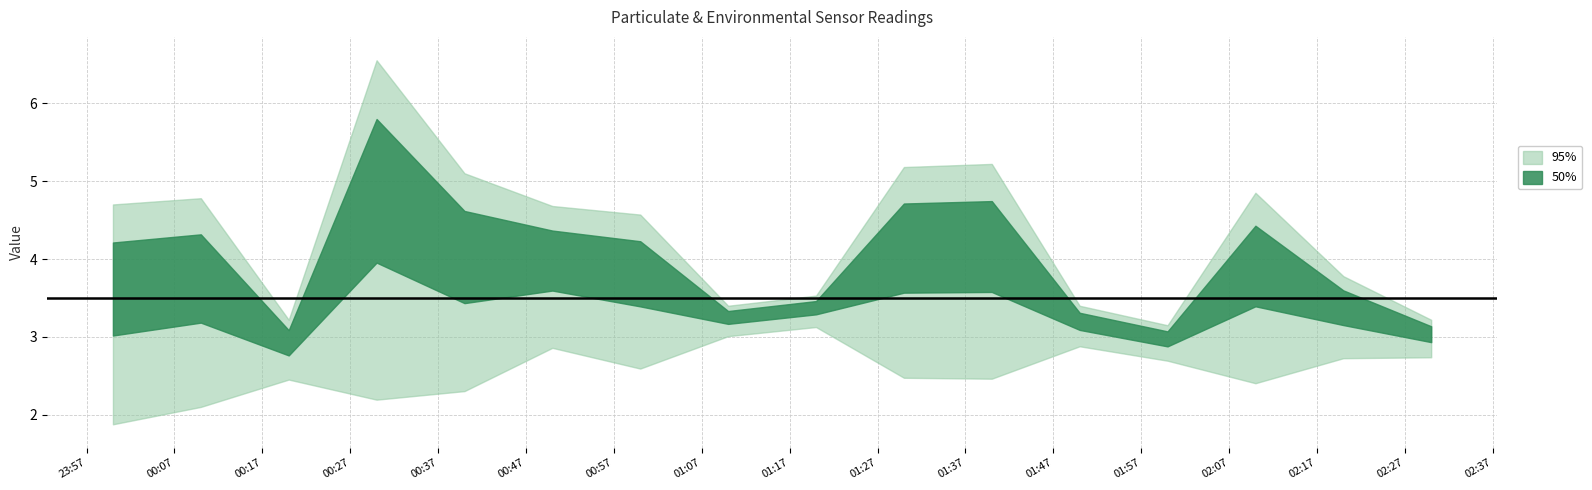

What is the label of the 5th point from the left?

2022/10/01 00:40